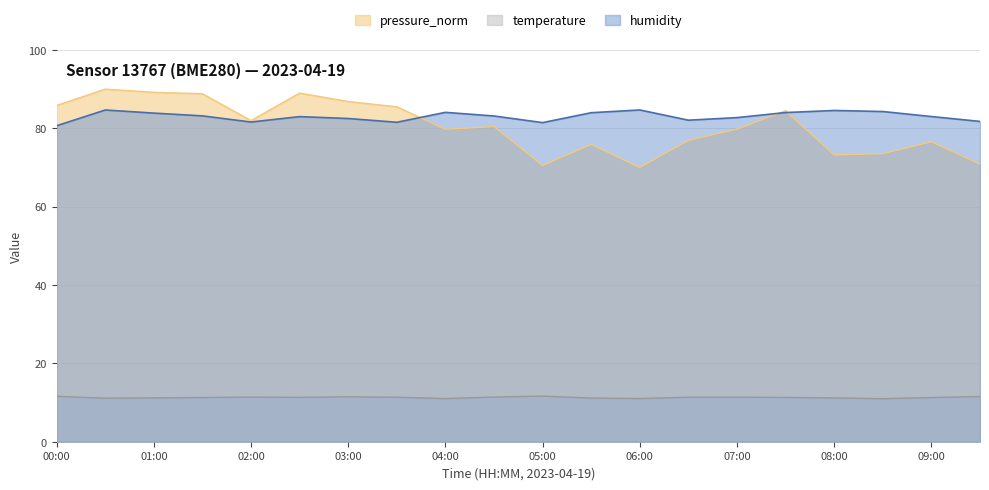

True or false: pressure_norm and humidity intersect in this chart.

True